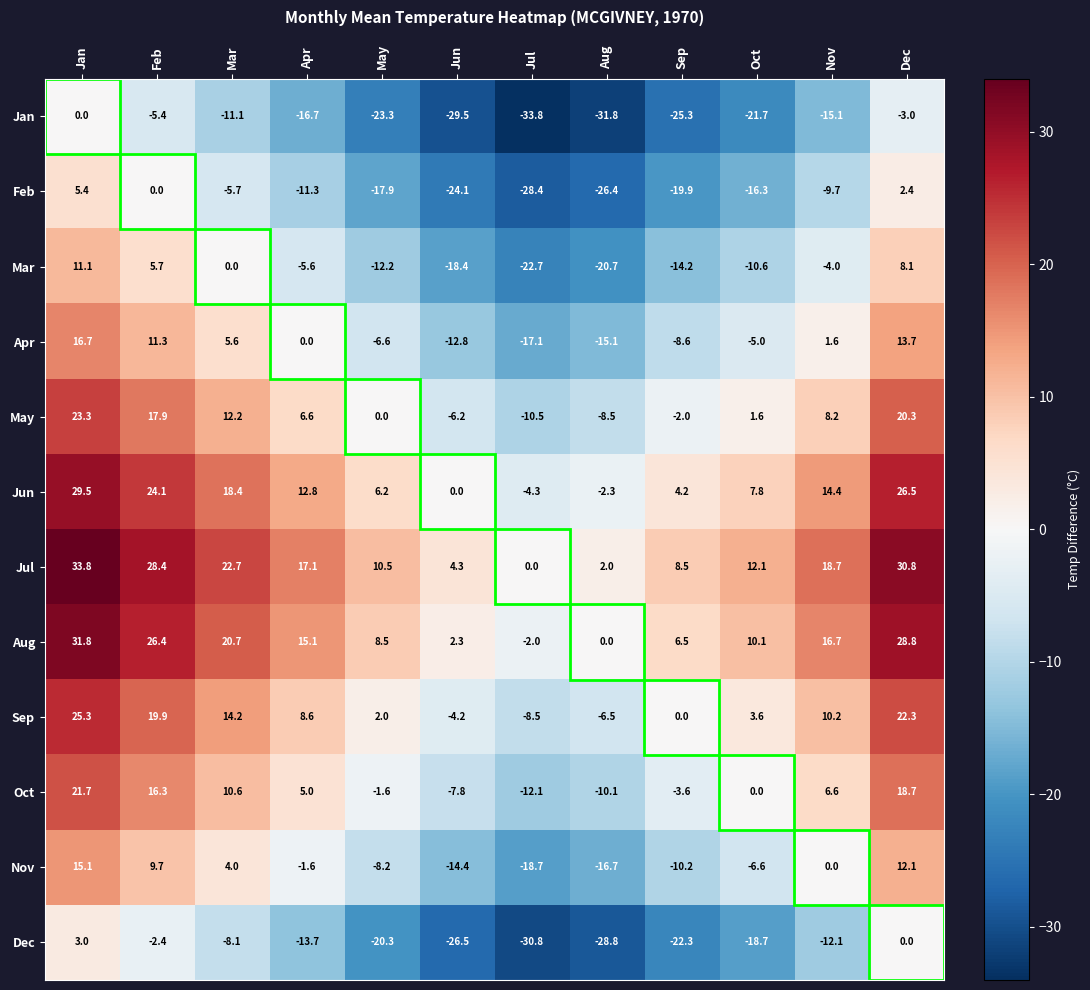

Is it true that Oct equals 16.3 at Feb?

True